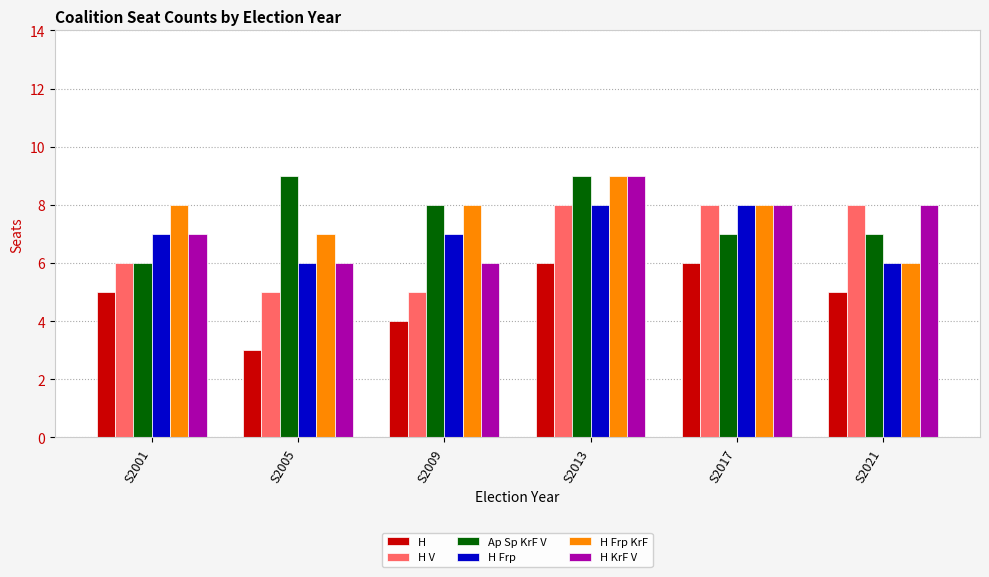

What is the total value across all series at S2009?

38